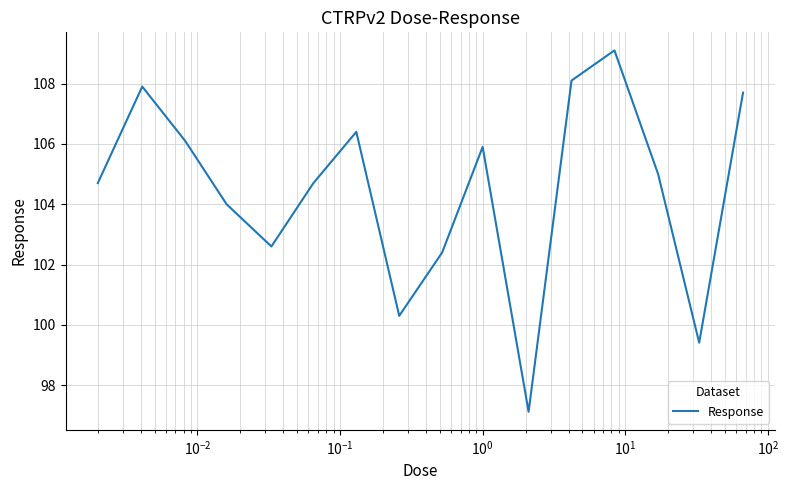

What is the greatest value displayed?

109.1